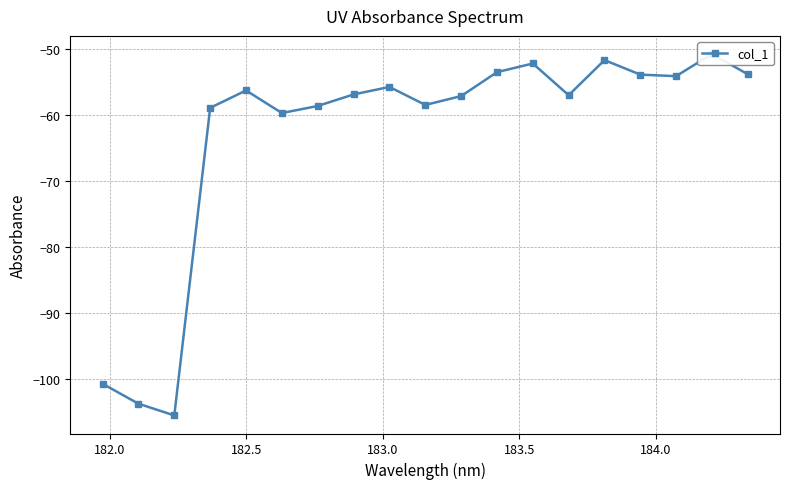

Reading left to right, what are all the values shown in this chart?

-100.7	-103.7	-105.5	-59.0	-56.3	-59.7	-58.7	-56.9	-55.8	-58.5	-57.2	-53.5	-52.2	-57.0	-51.7	-53.9	-54.2	-50.8	-53.9